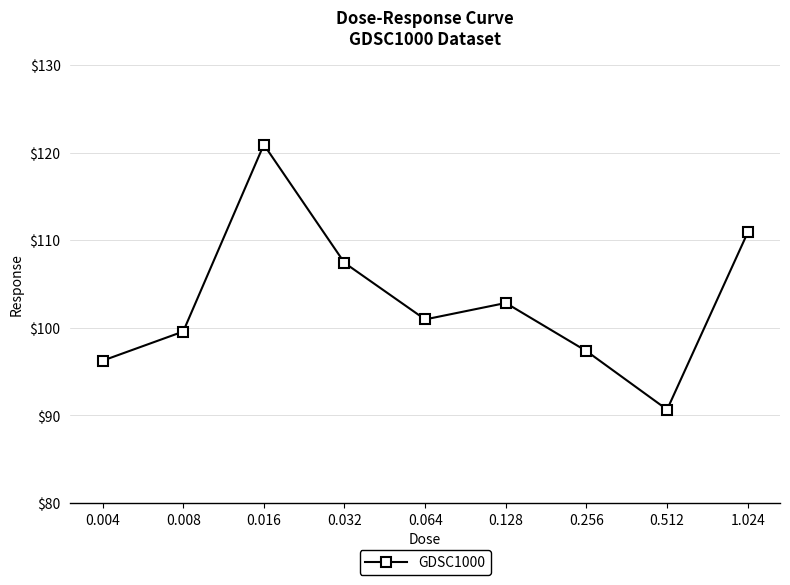

The chart shows a value of 120.9 at 0.016. True or false?

True